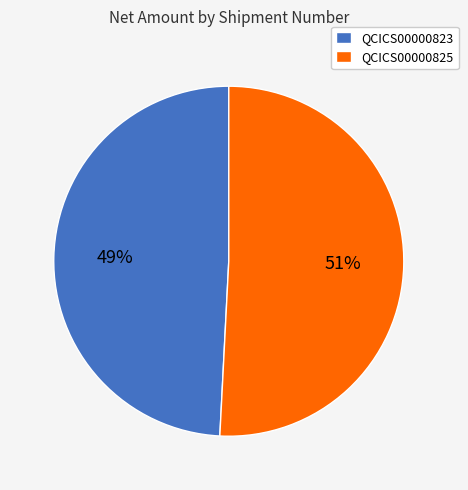

Rank the categories by value from highest to lowest.

QCICS00000825, QCICS00000823